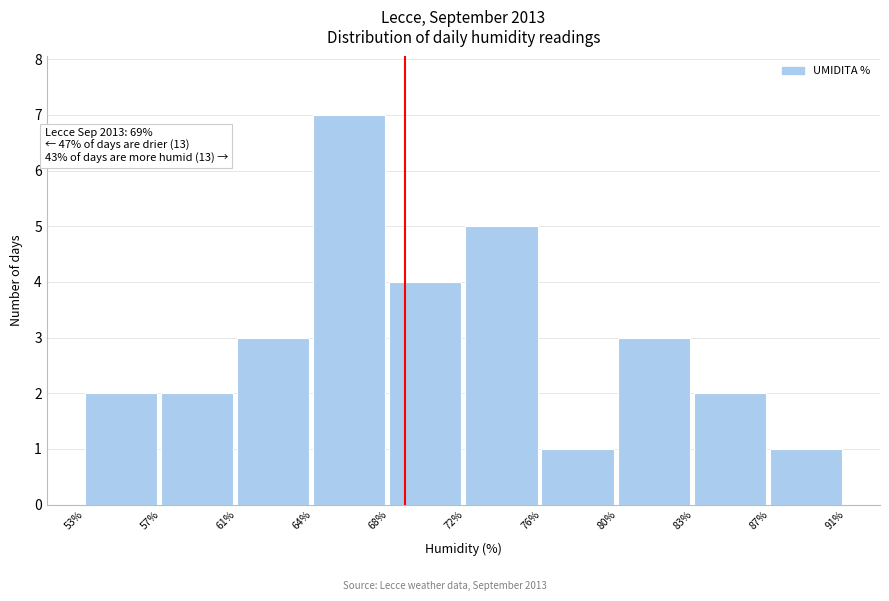

Which range on the x-axis has the tallest bar?

64% to 68%